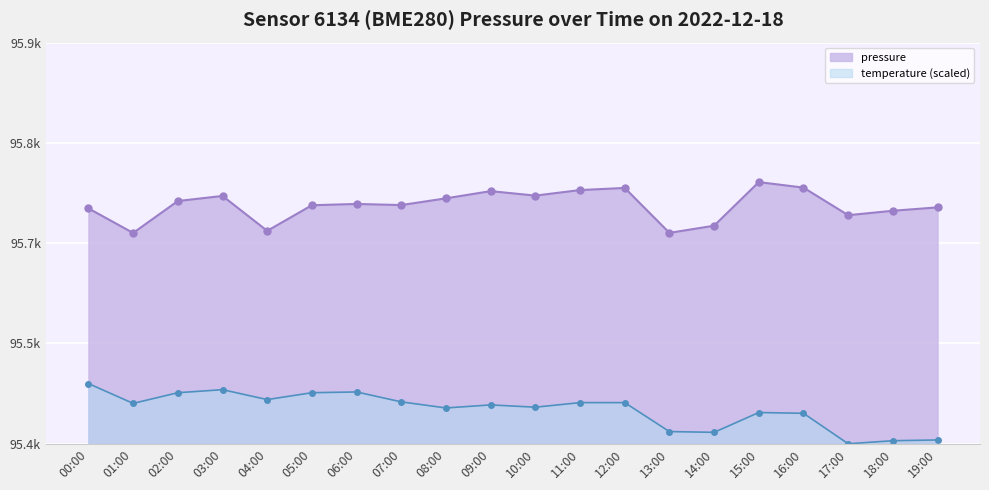

How many values in the temperature series exceed 95450?

10